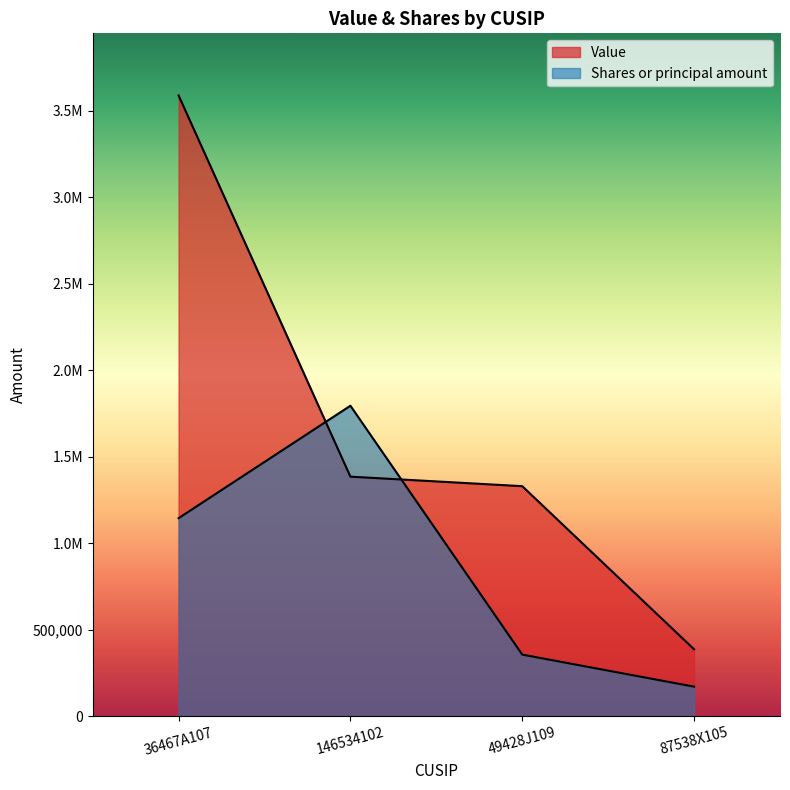

What is the greatest value displayed?

3588000.0